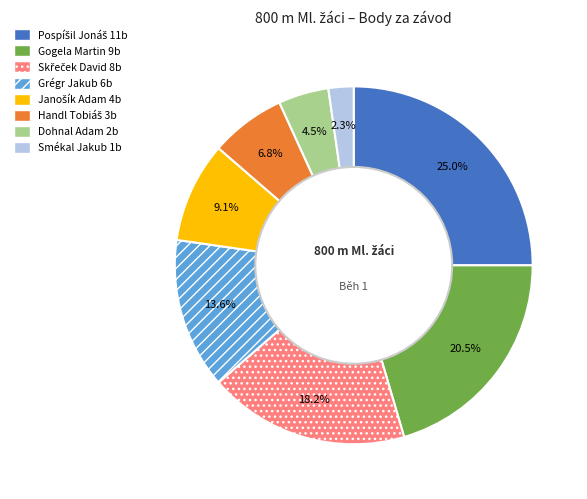

What portion of the pie excludes Gogela Martin 9b?

79.5%